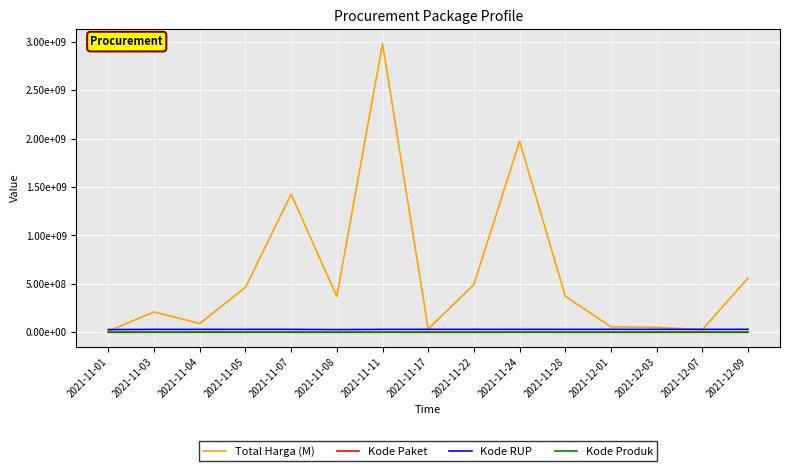

What is the sum of the Kode Paket values at 2021-11-24 and 2021-11-28?

158380